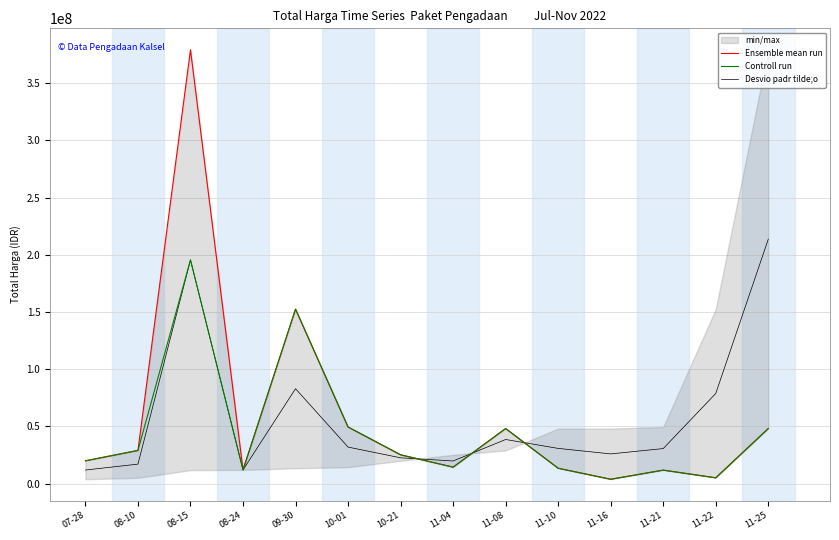

Between which two adjacent categories do Ensemble mean run and Desvio padr tilde;o first intersect?

10-21 and 11-04